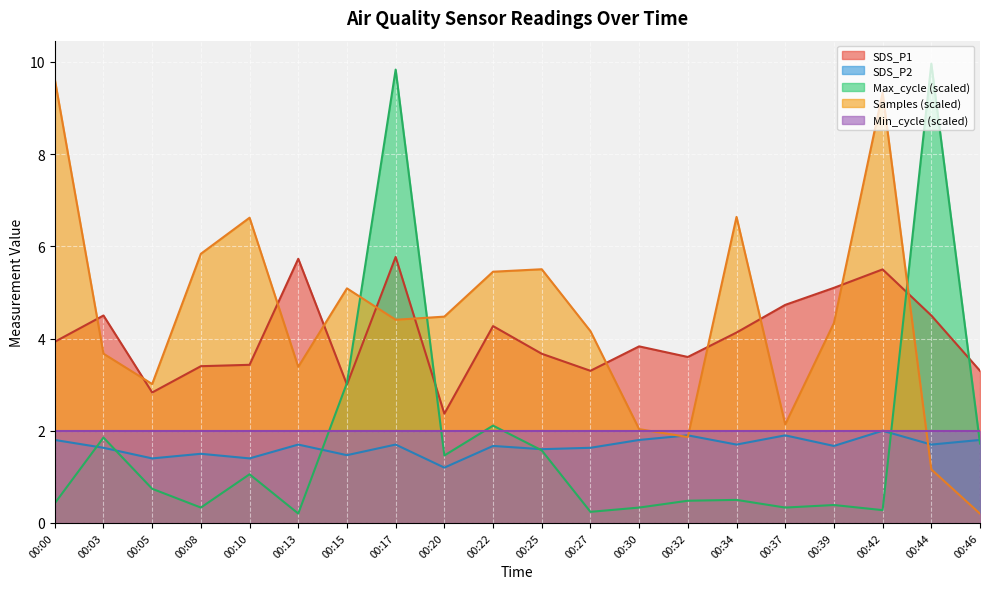

Where do Max_cycle_scaled and SDS_P1 first cross each other?

00:13 and 00:15